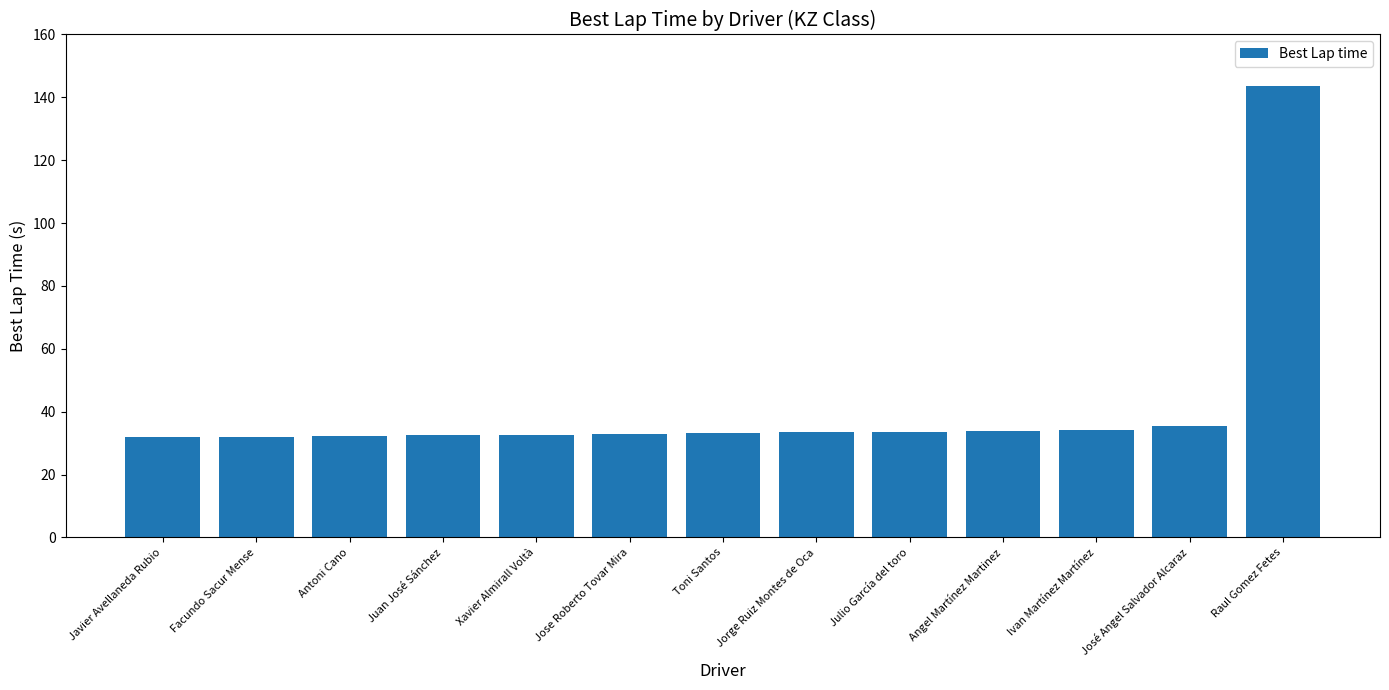

How many data points does each series have?

13